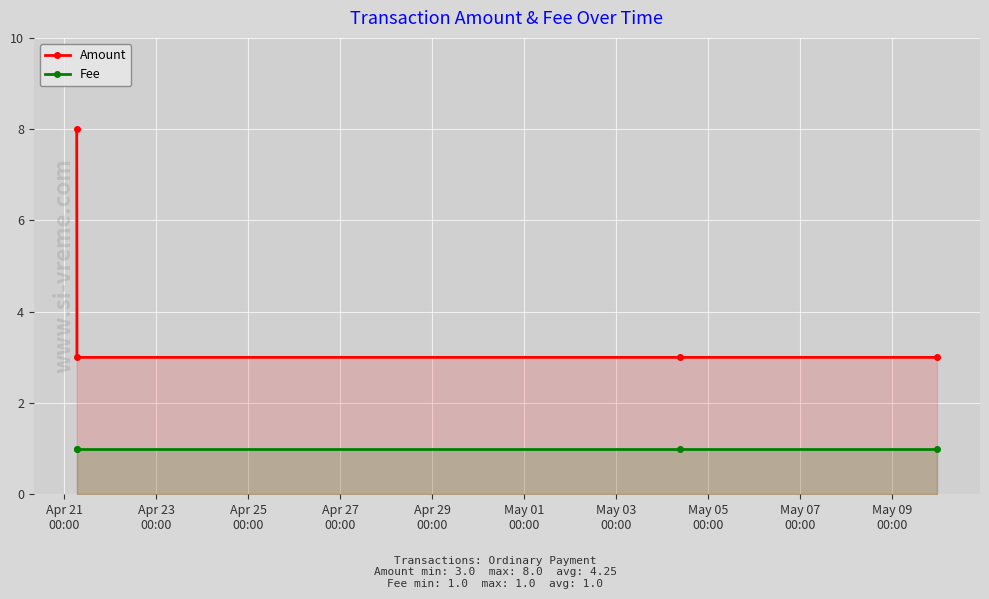

How many series are shown in this chart?

2